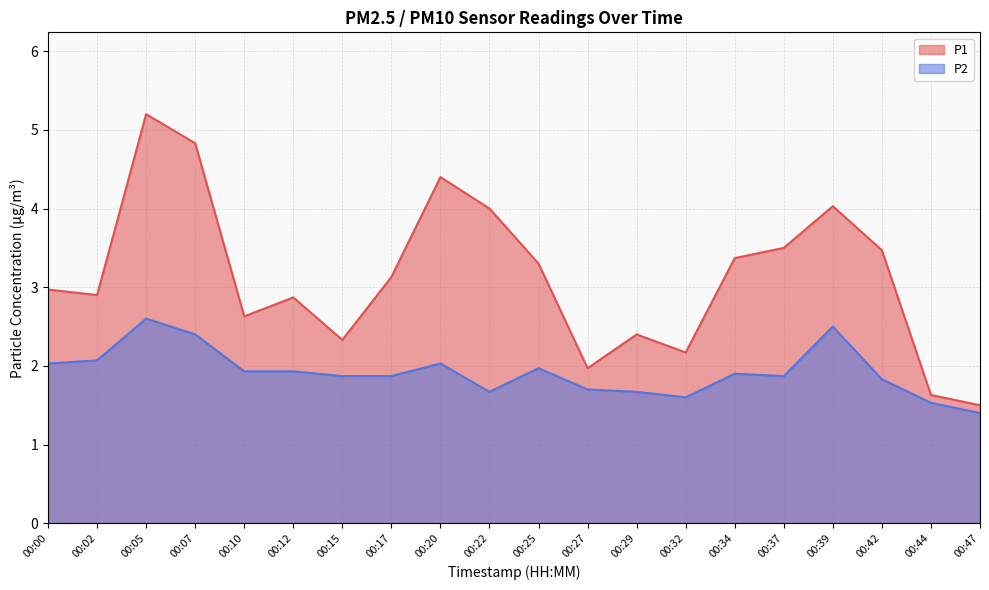

True or false: P2 and P1 intersect in this chart.

False